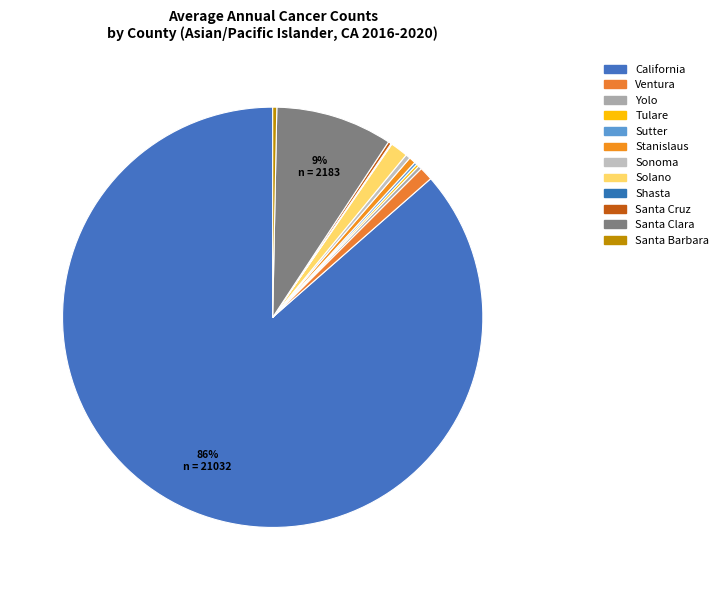

Between Ventura and Yolo, which is larger?

Ventura